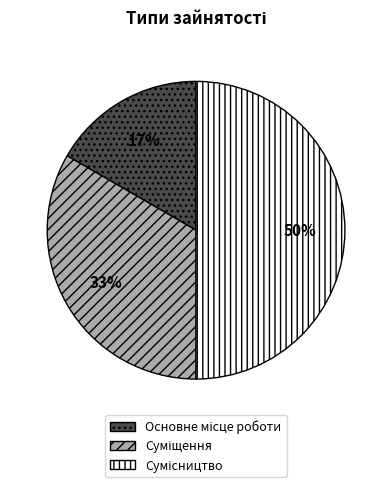

To the nearest percent, what is the average slice percentage?

33%